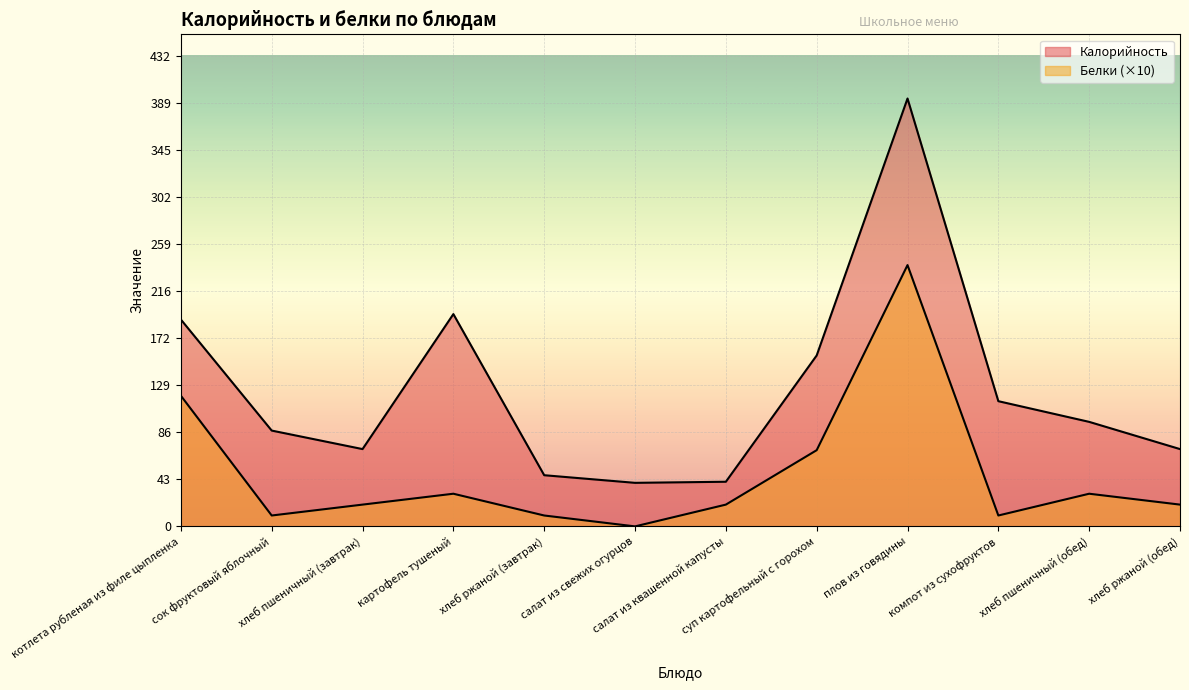

How many lines are shown in the chart?

2